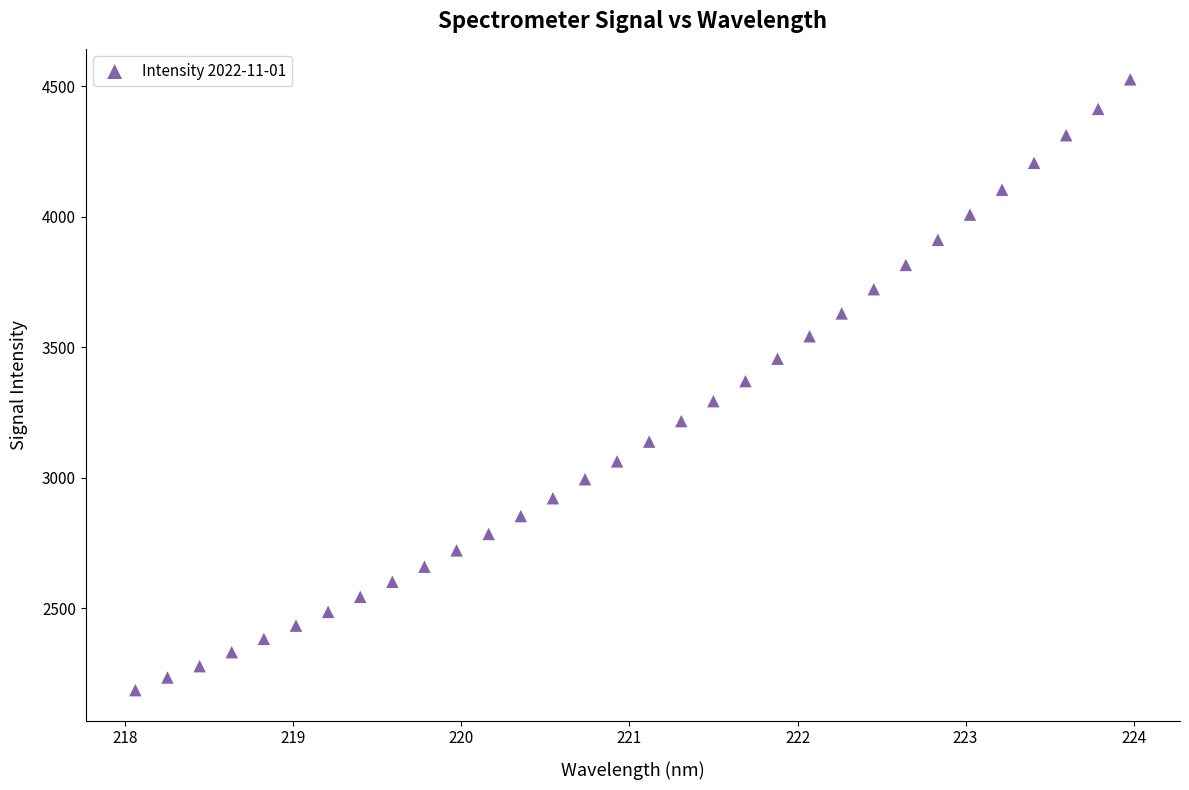

What is the range of Y values (max minus min)?

2339.4